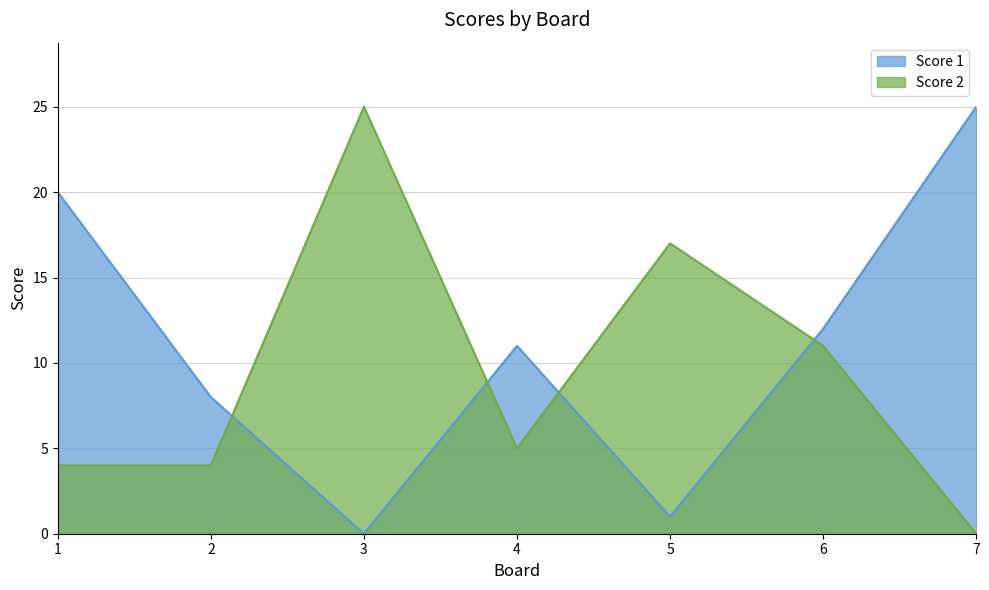

What are all the series names shown in the legend?

Score 1, Score 2